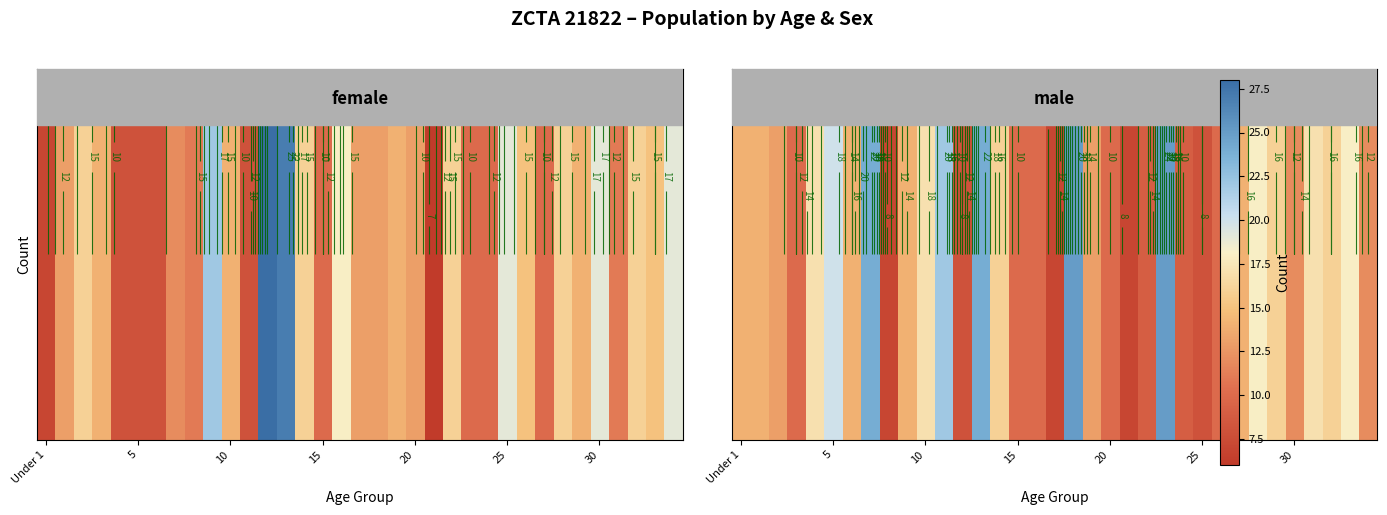

How many distinct data groups are displayed?

1